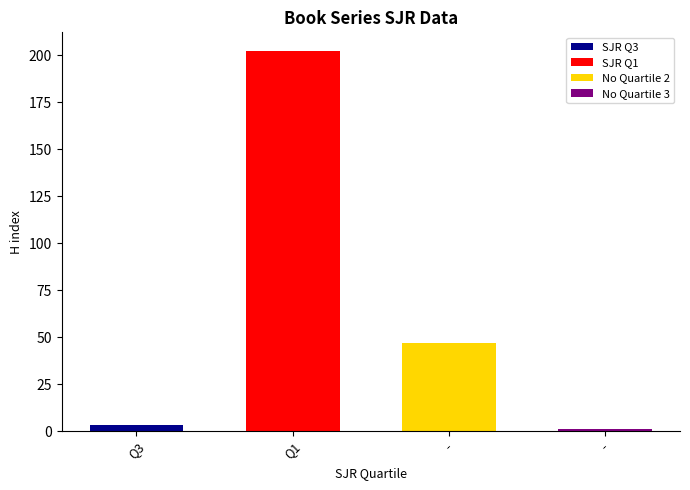

Which series changed the most between Q1 and -?

H index